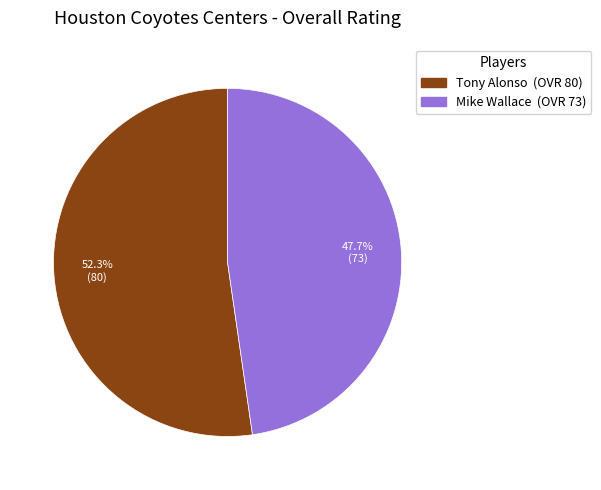

Rank the categories by value from lowest to highest.

Mike Wallace, Tony Alonso